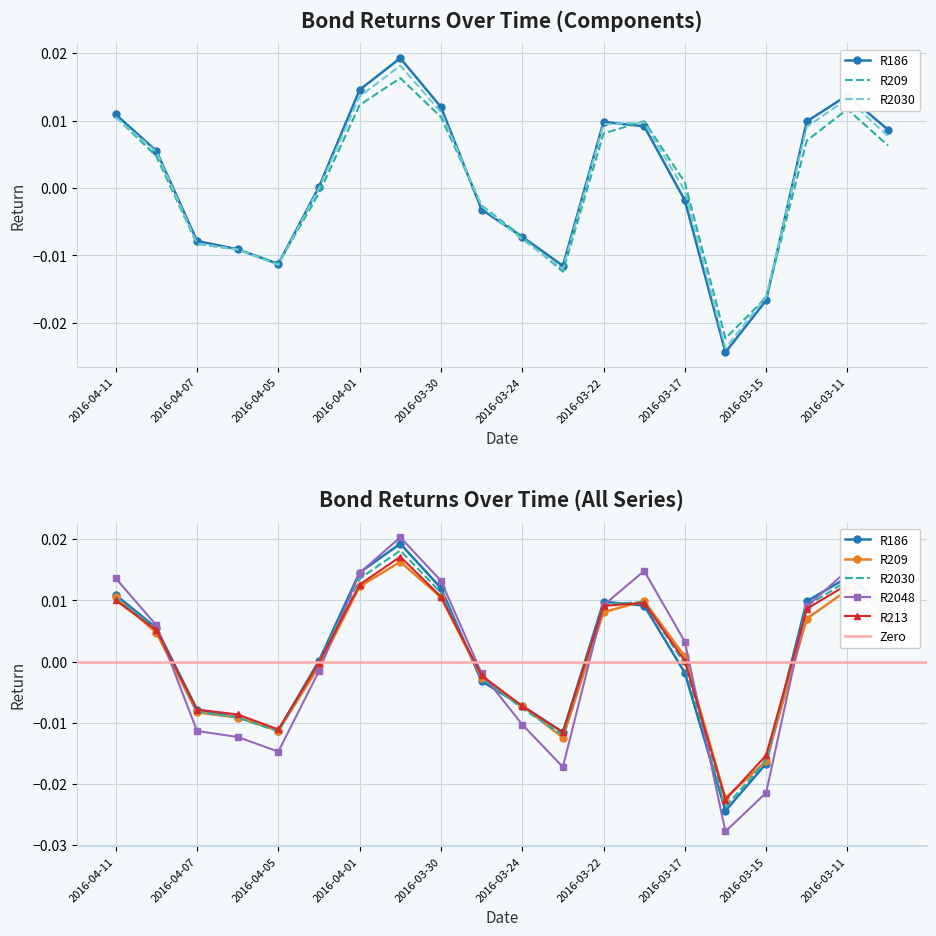

What are all the series names shown in the legend?

R186, R209, R2030, R2048, R213